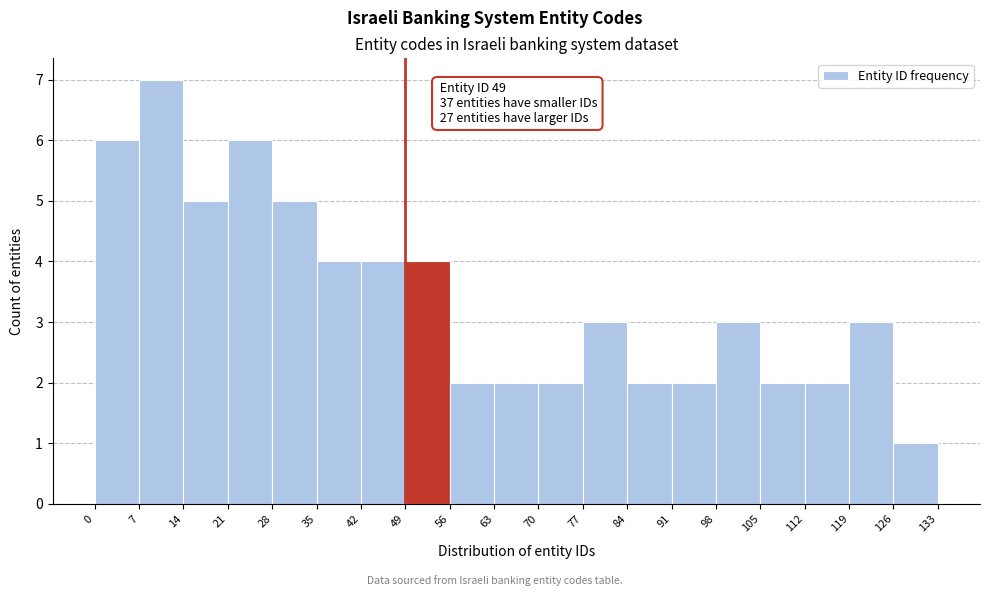

Which range on the x-axis has the tallest bar?

7 to 14